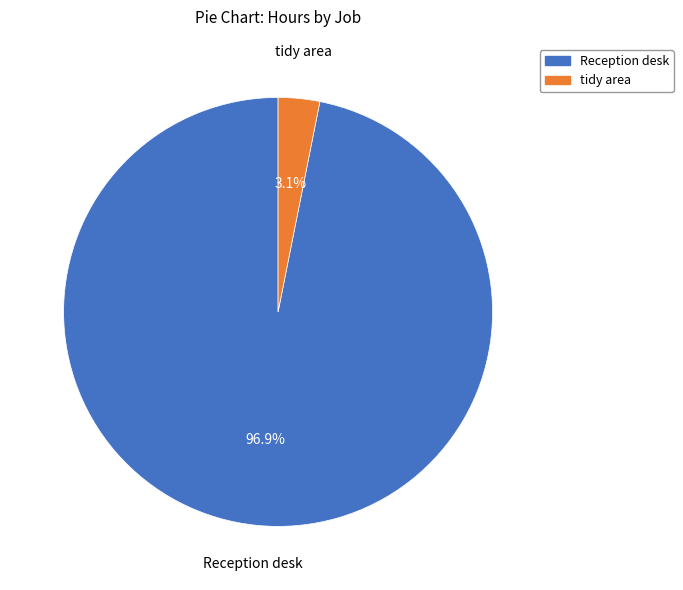

Is there a majority slice in this chart?

Yes